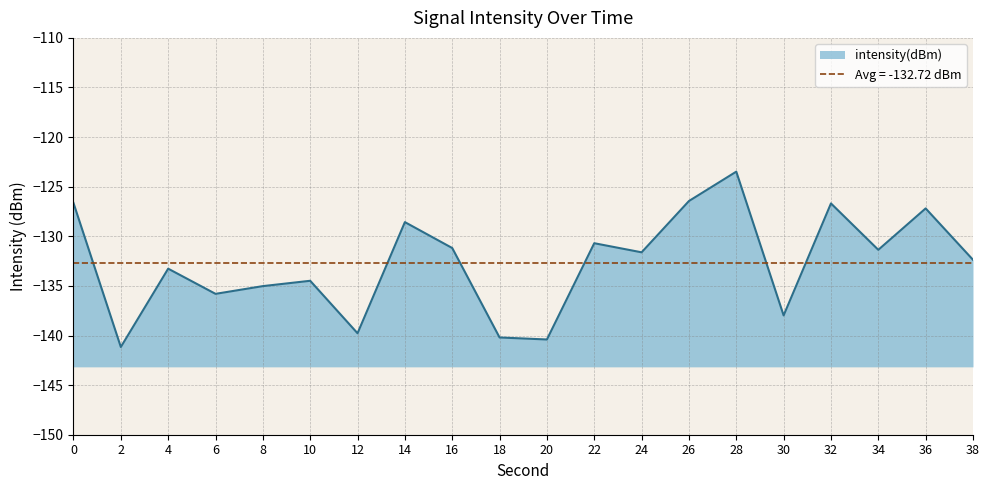

What value does the data have at 12?

-139.8